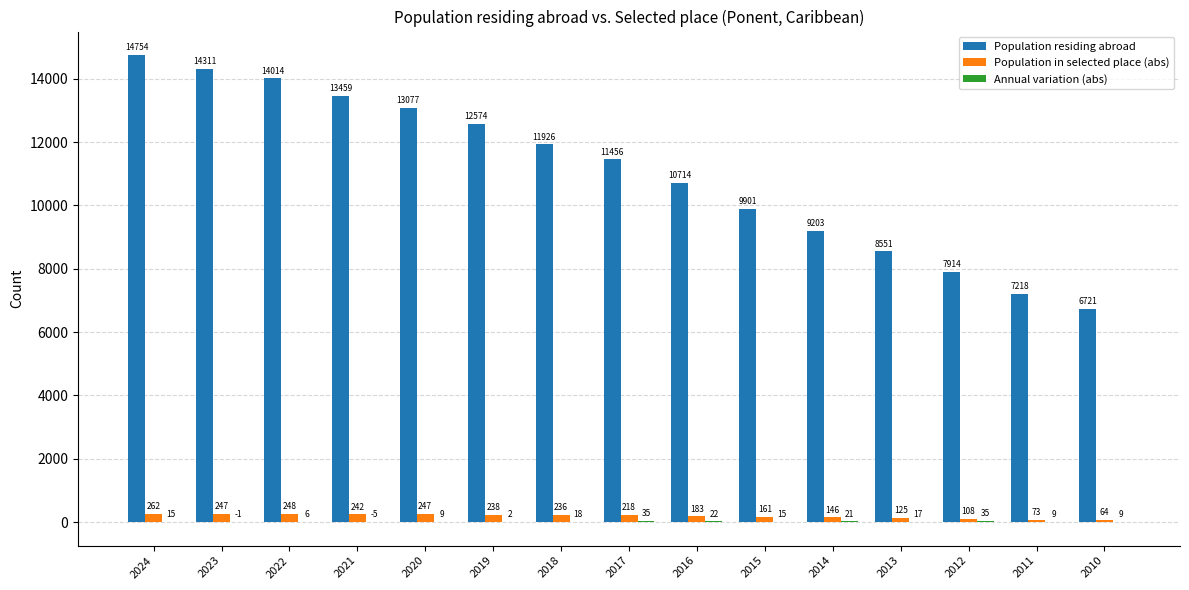

Which series changed the most between 2024 and 2022?

Population residing abroad